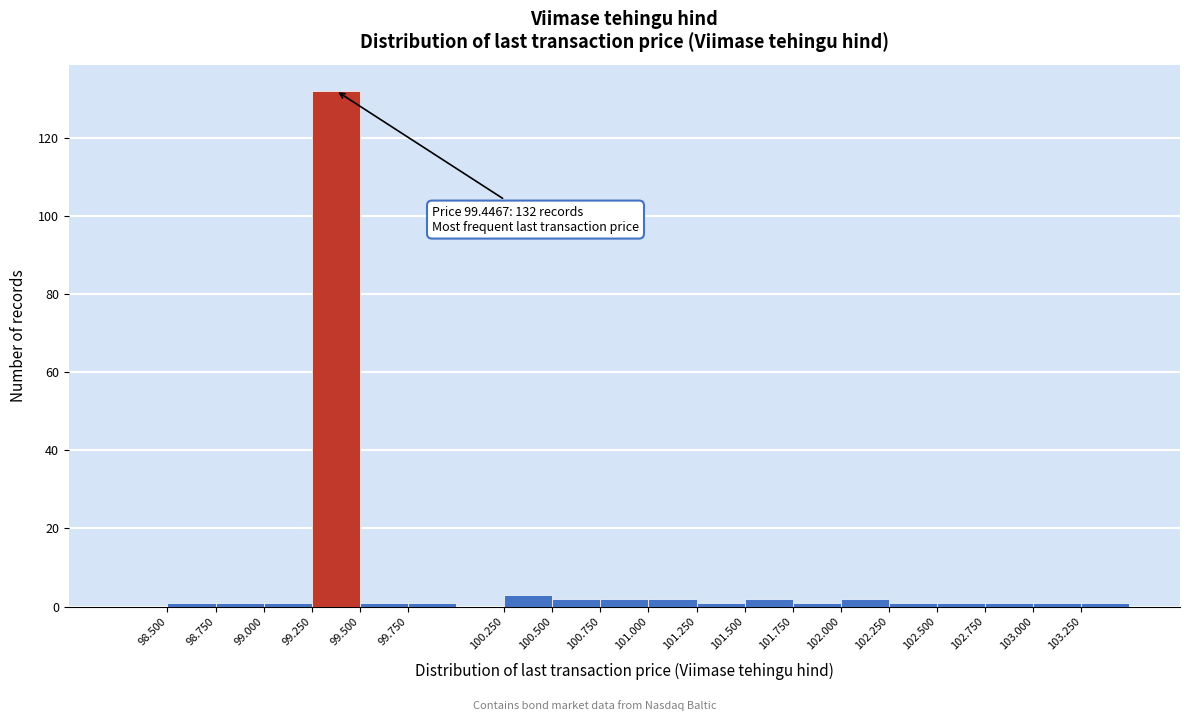

Which range on the x-axis has the tallest bar?

99.25 to 99.50